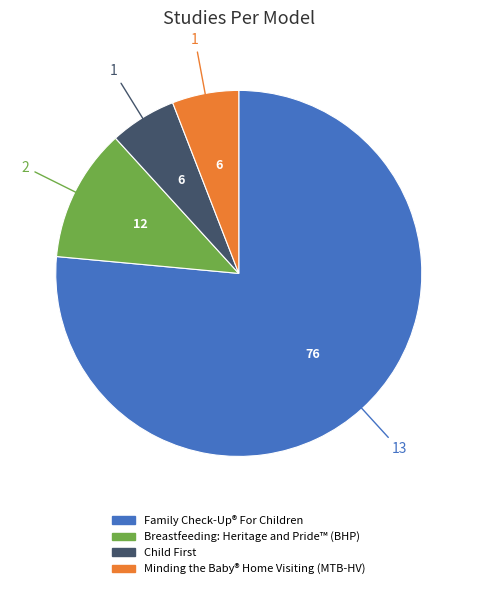

How many segments does this pie chart have?

4